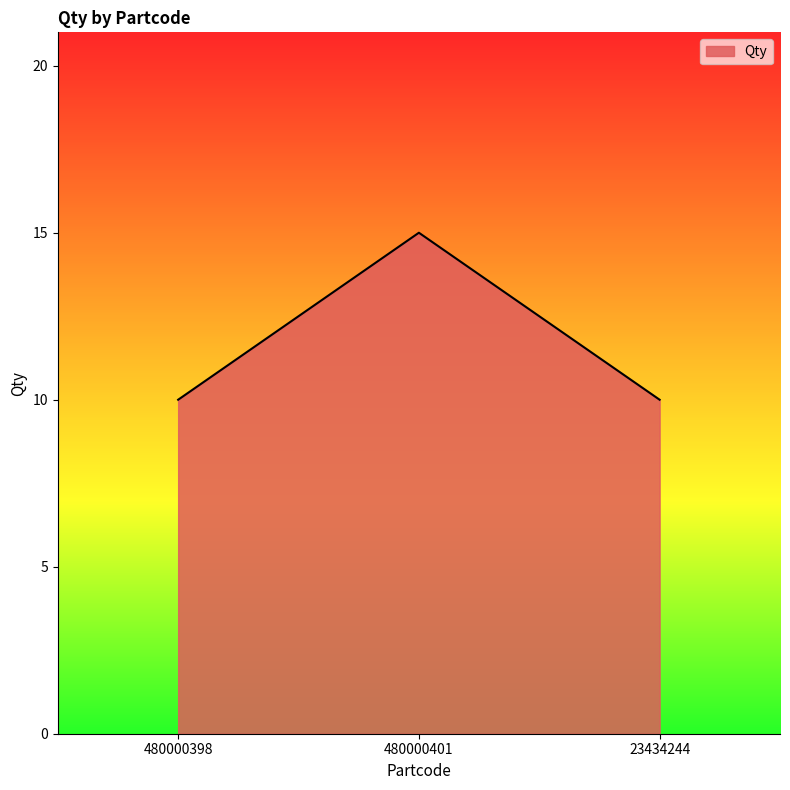

The value at 23434244 is 16. True or false?

False